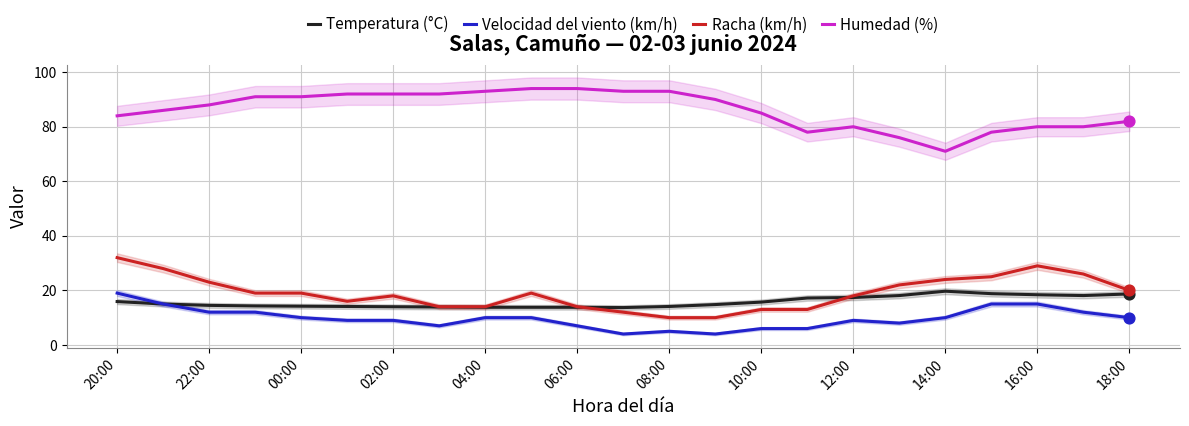

At how many categories does at least one series exceed 82?

15